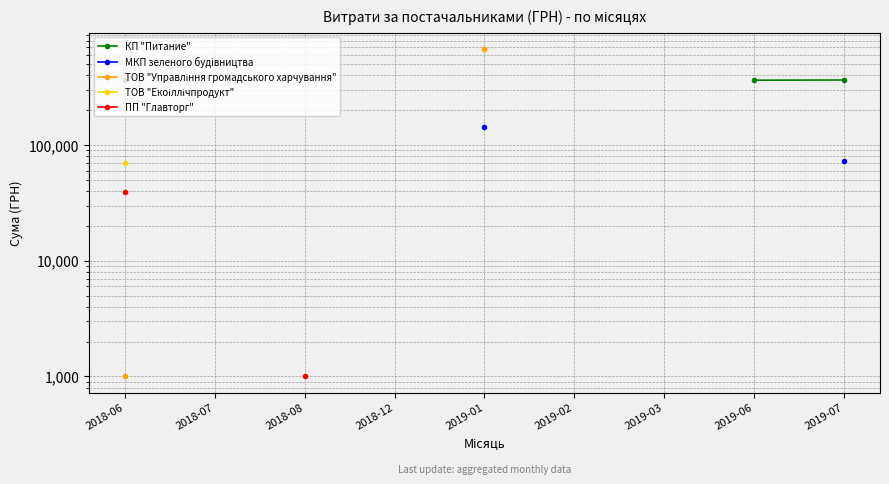

True or false: ПП "Главторг" and МКП зеленого будiвництва cross at least once.

False